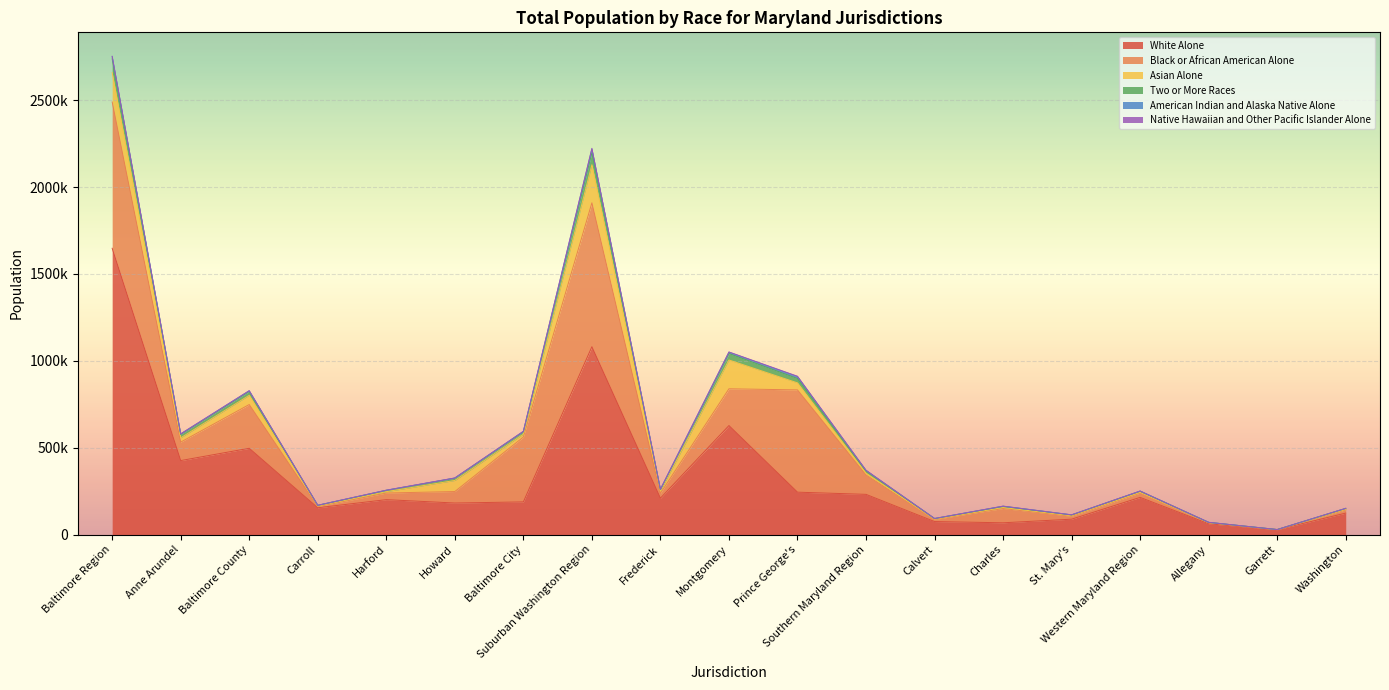

What is the highest value of the Asian Alone series?

219487